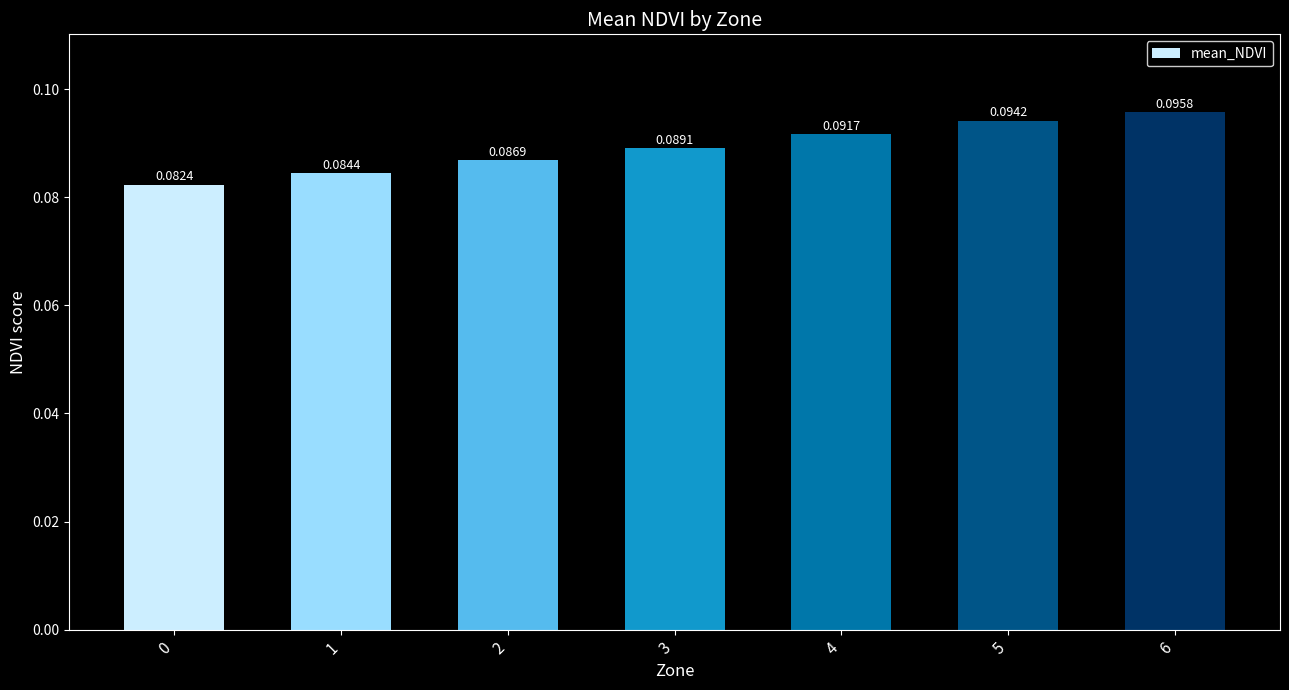

Which has a higher value, 1 or 2?

2